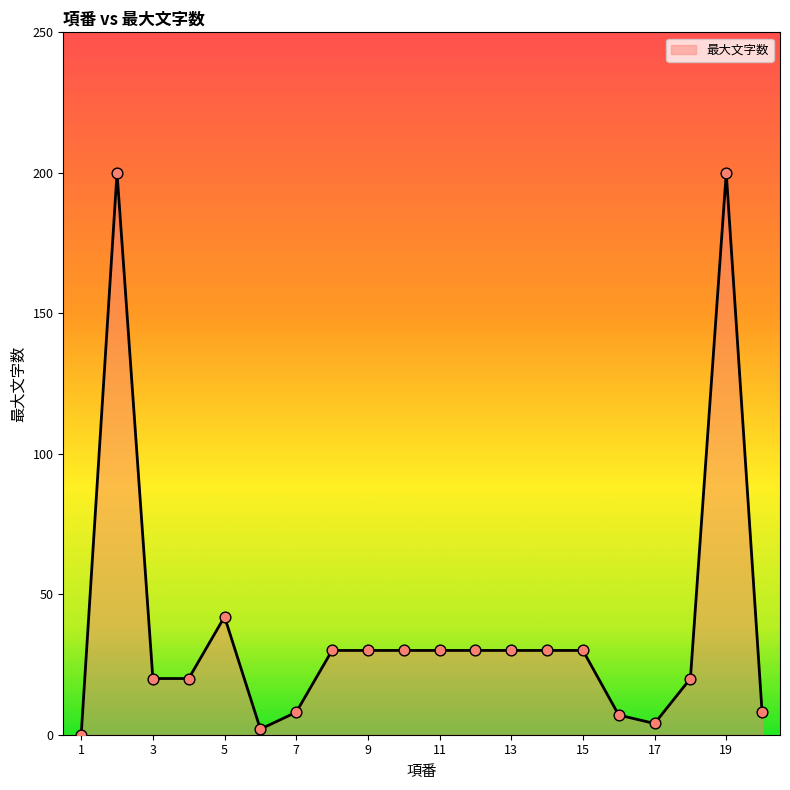

What is the maximum value shown in the chart?

200